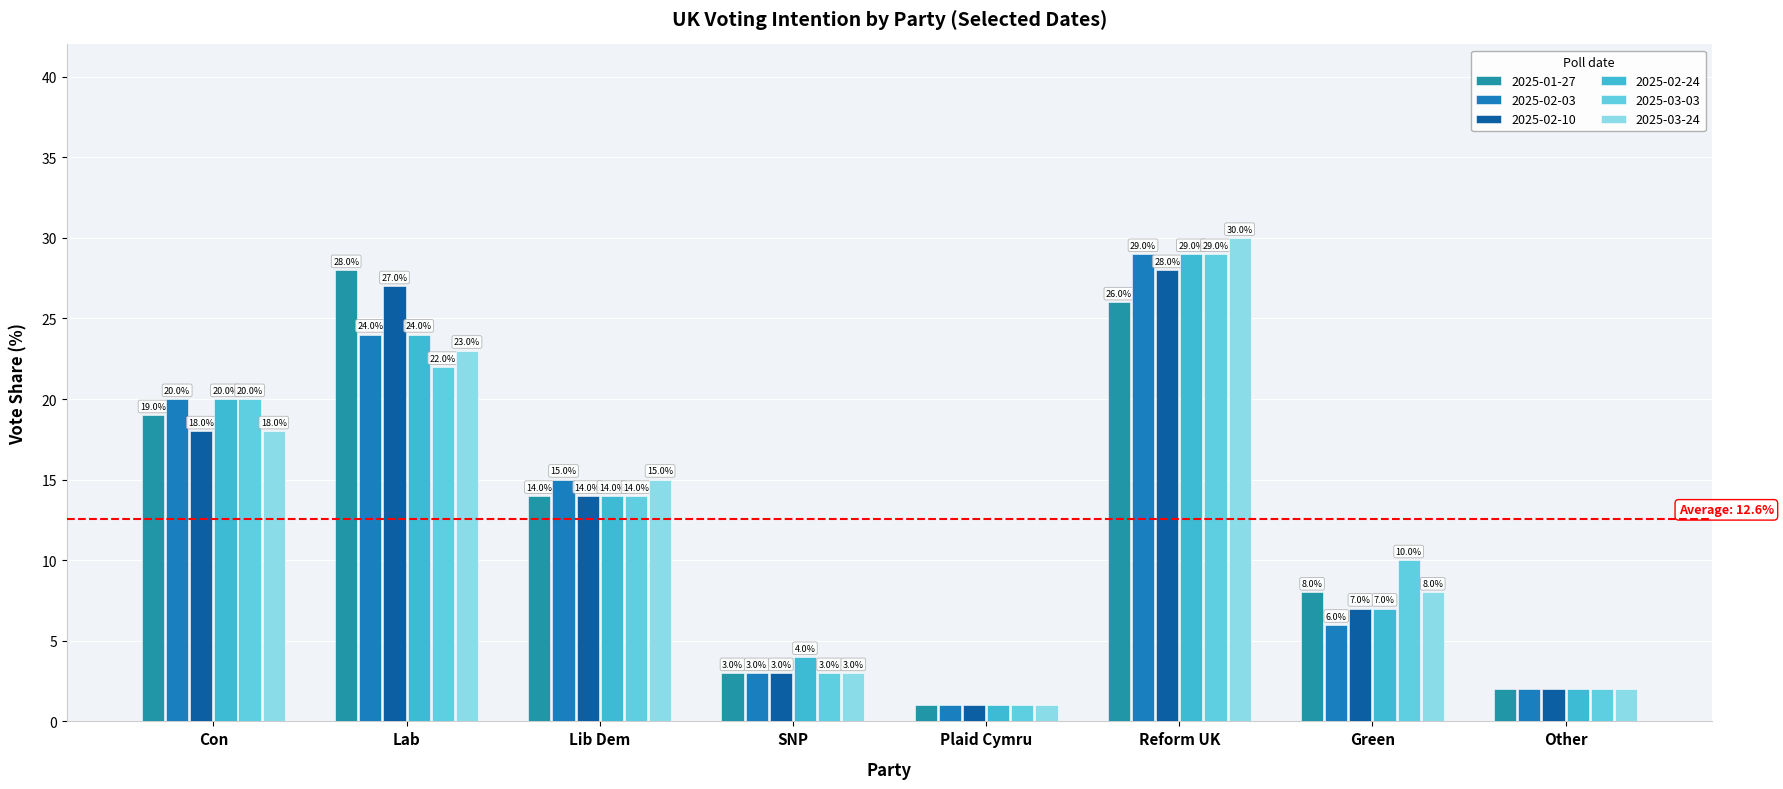

List the series in order of their peak value, lowest first.

2025-01-27, 2025-02-10, 2025-02-03, 2025-02-24, 2025-03-03, 2025-03-24